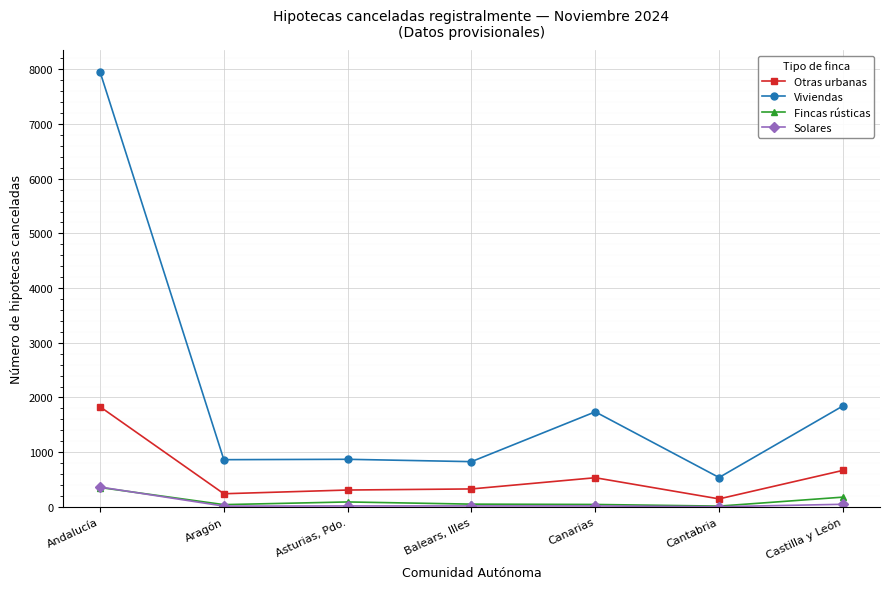

What is the difference between the highest and lowest values at Andalucía?

7602